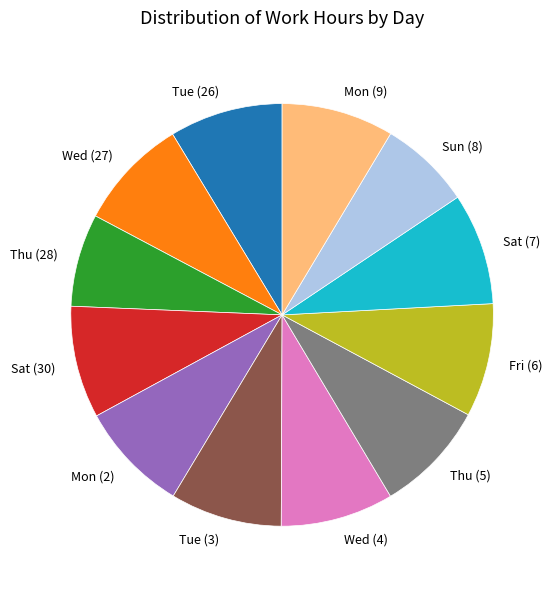

Is the sum of Tue (26) and Sun (8) greater than half?

No